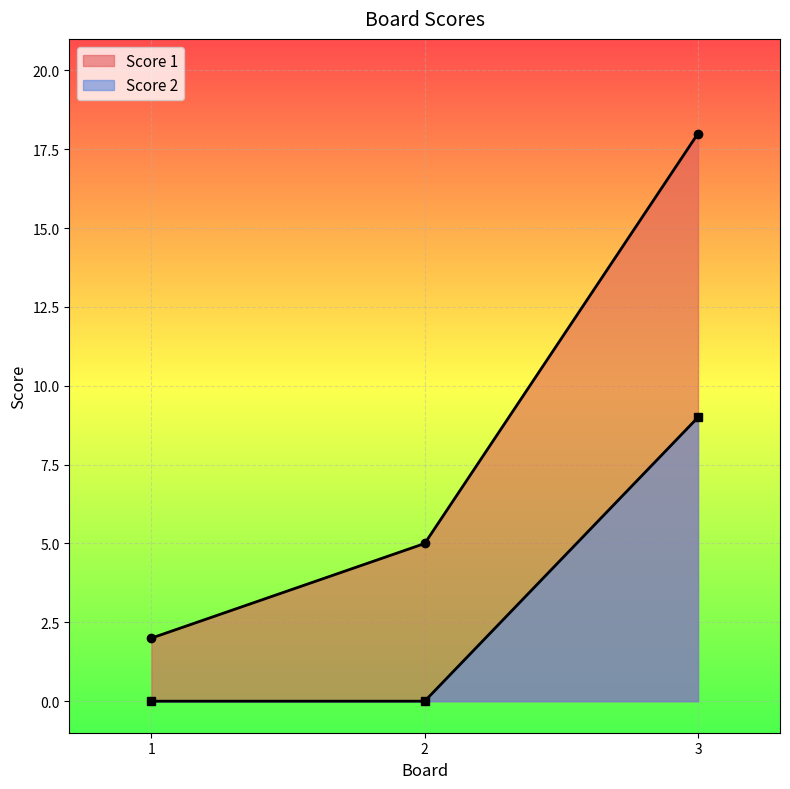

List the labels in order of Score 2 value, smallest first.

1, 2, 3